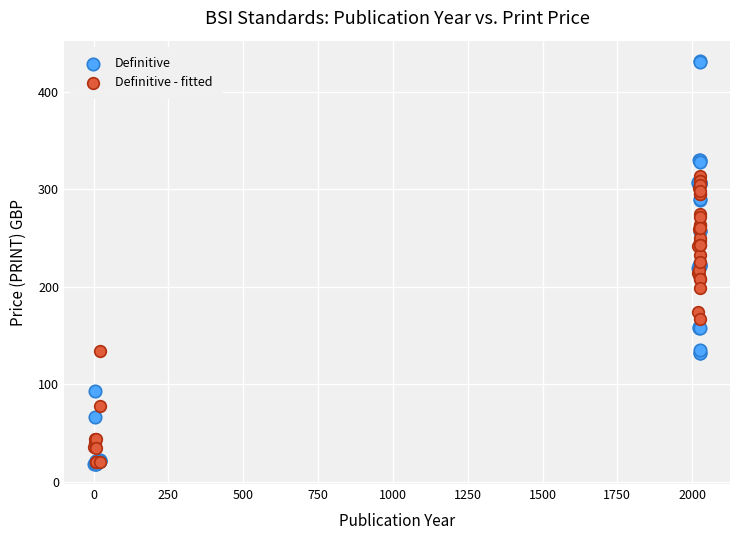

Which series has the widest spread of Y values?

Definitive